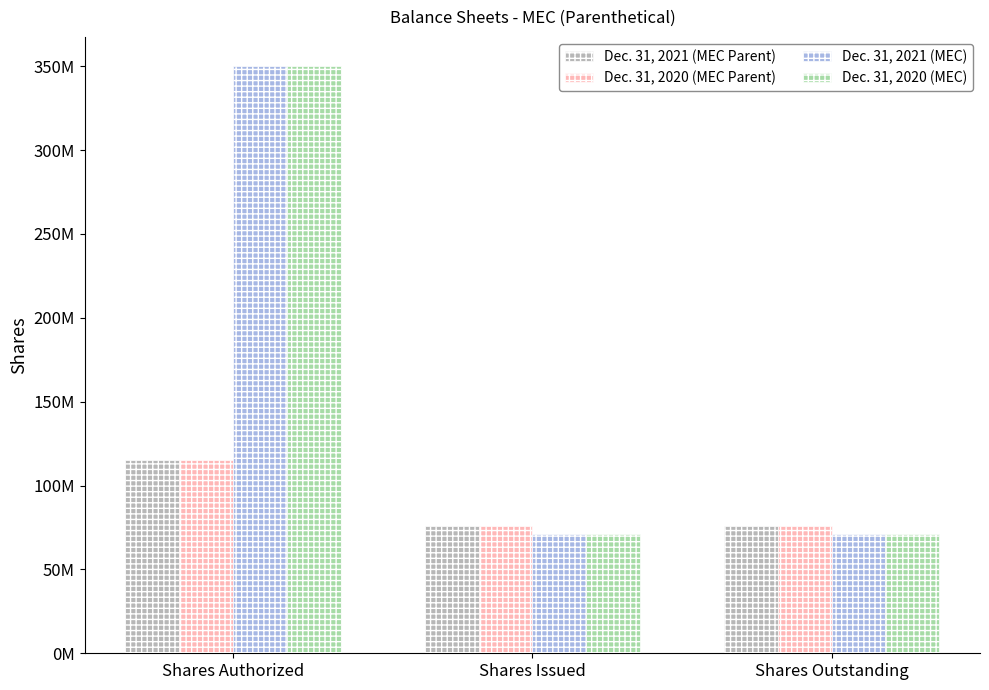

Count the Dec. 31, 2020 (MEC) values in the range 71000000 to 350000000.

3